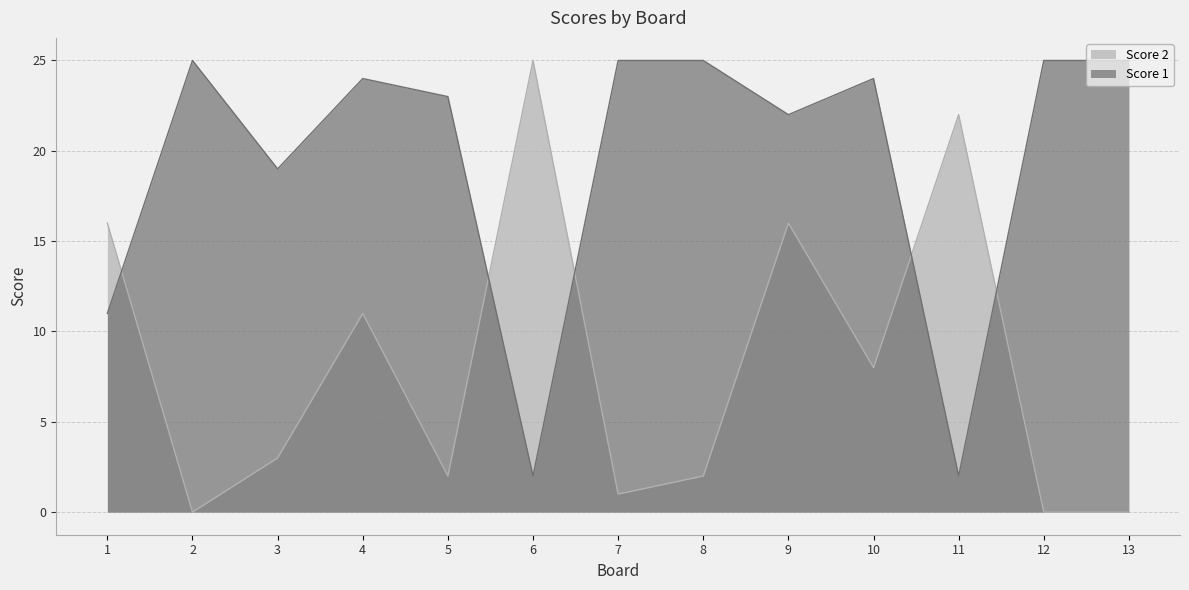

What is the difference between the maximum and minimum values in the Score 2 series?

25